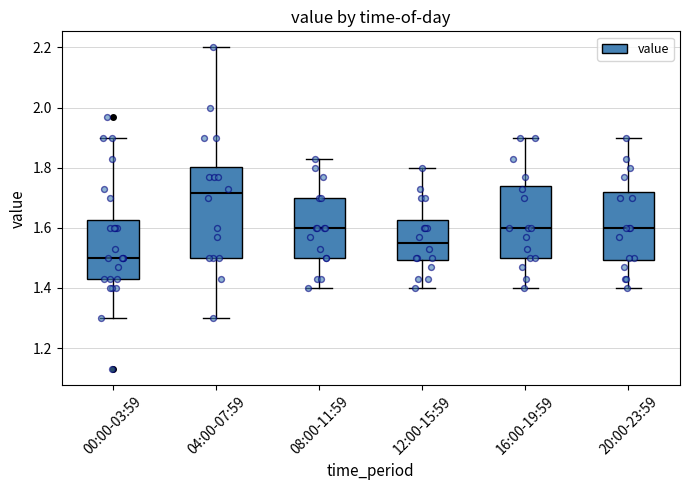

Which box is the tallest, from its lower edge to its upper edge?

04:00-07:59